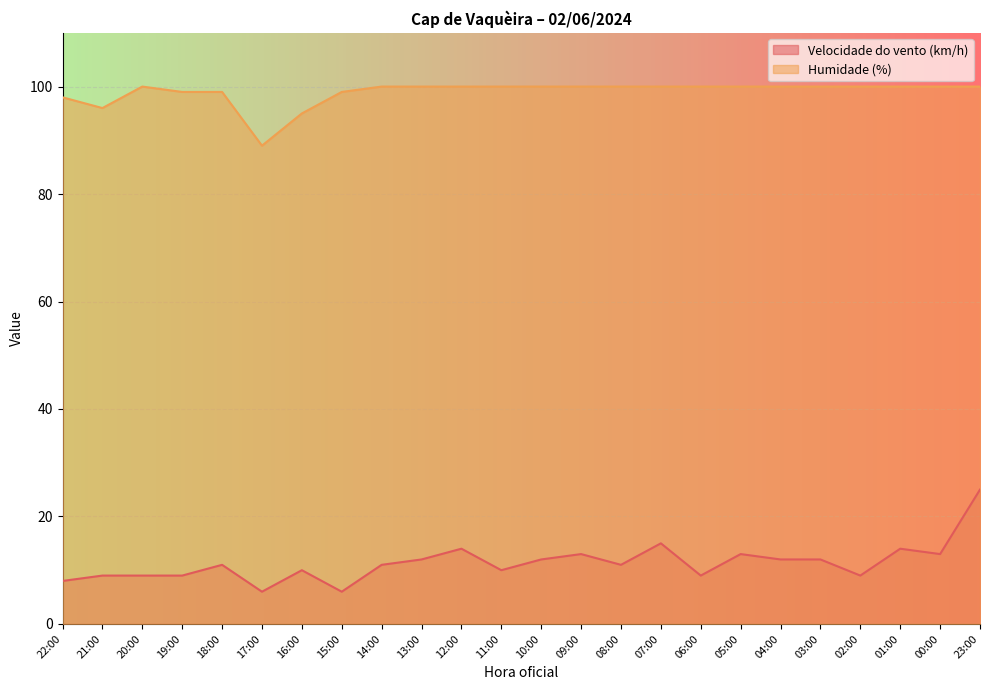

What is the label of the 21st point from the right?

19:00